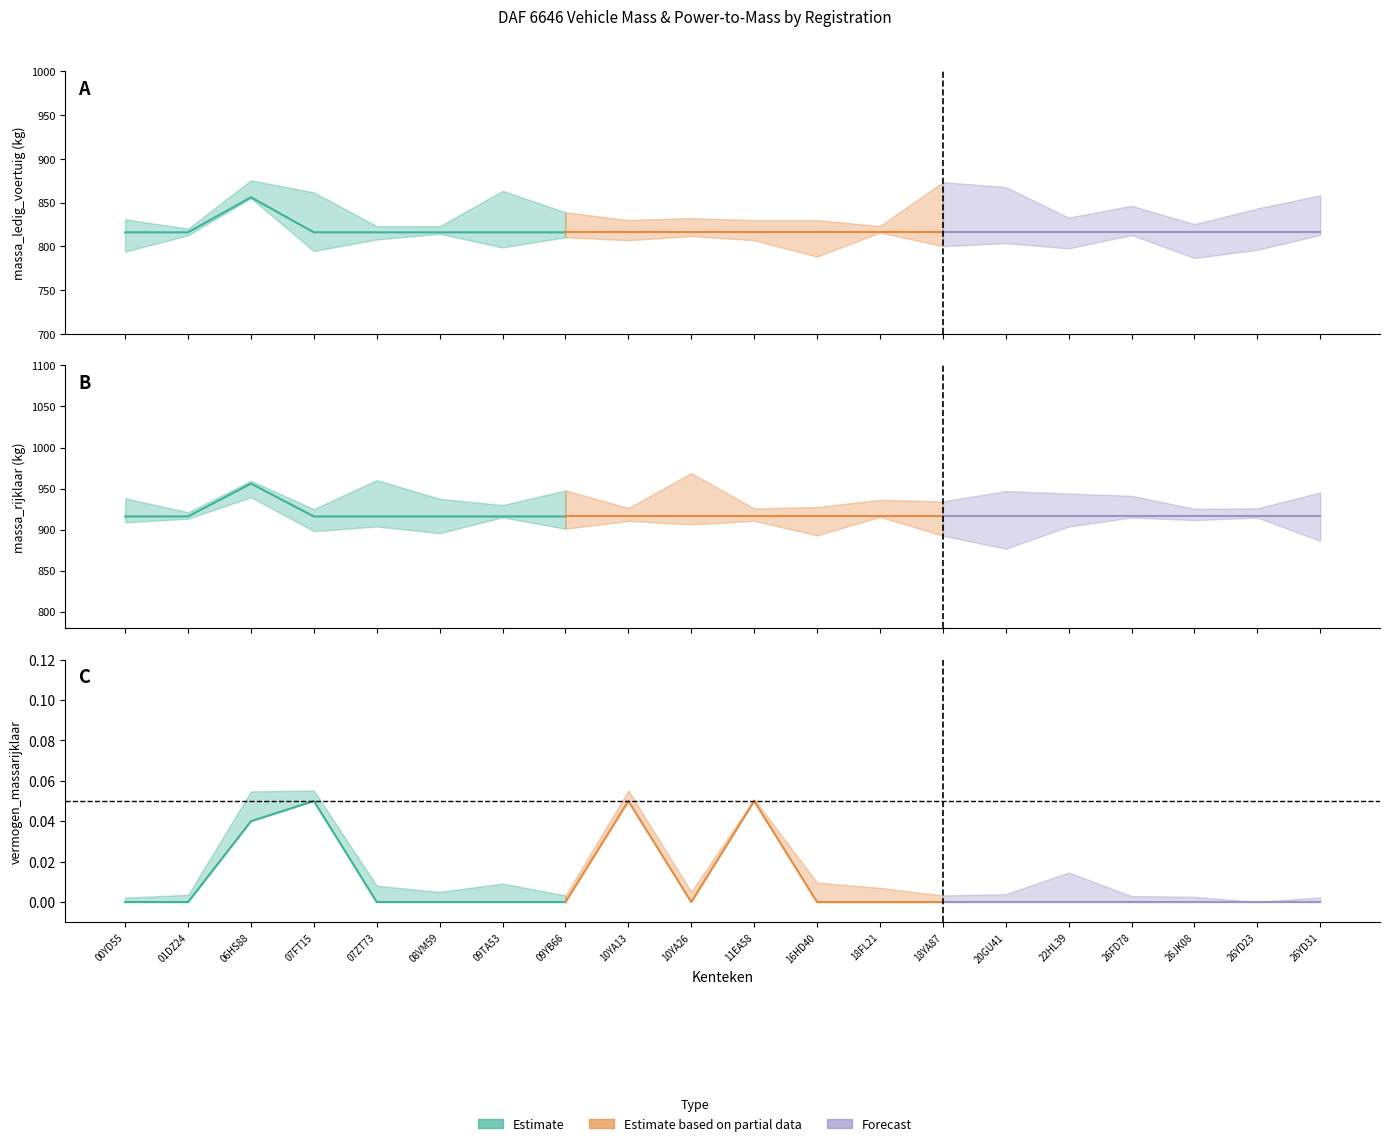

Which series has the widest spread of values?

massa_ledig_voertuig